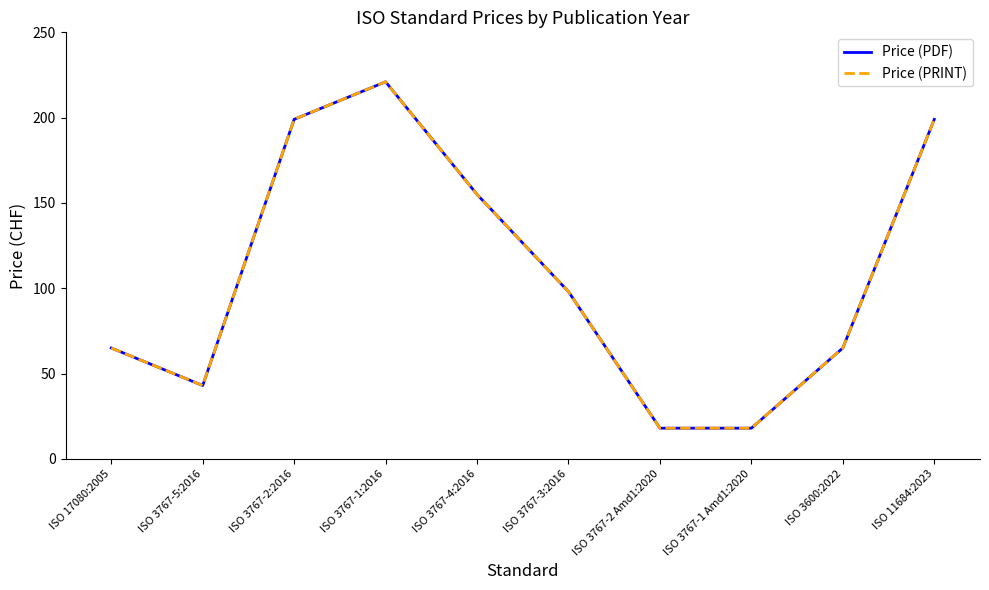

Reading right to left, extract all data points from this chart.

Price (PDF): ISO 11684:2023=199	ISO 3600:2022=65	ISO 3767-1 Amd1:2020=18	ISO 3767-2 Amd1:2020=18	ISO 3767-3:2016=98	ISO 3767-4:2016=155	ISO 3767-1:2016=221	ISO 3767-2:2016=199	ISO 3767-5:2016=43	ISO 17080:2005=65
Price (PRINT): ISO 11684:2023=199	ISO 3600:2022=65	ISO 3767-1 Amd1:2020=18	ISO 3767-2 Amd1:2020=18	ISO 3767-3:2016=98	ISO 3767-4:2016=155	ISO 3767-1:2016=221	ISO 3767-2:2016=199	ISO 3767-5:2016=43	ISO 17080:2005=65